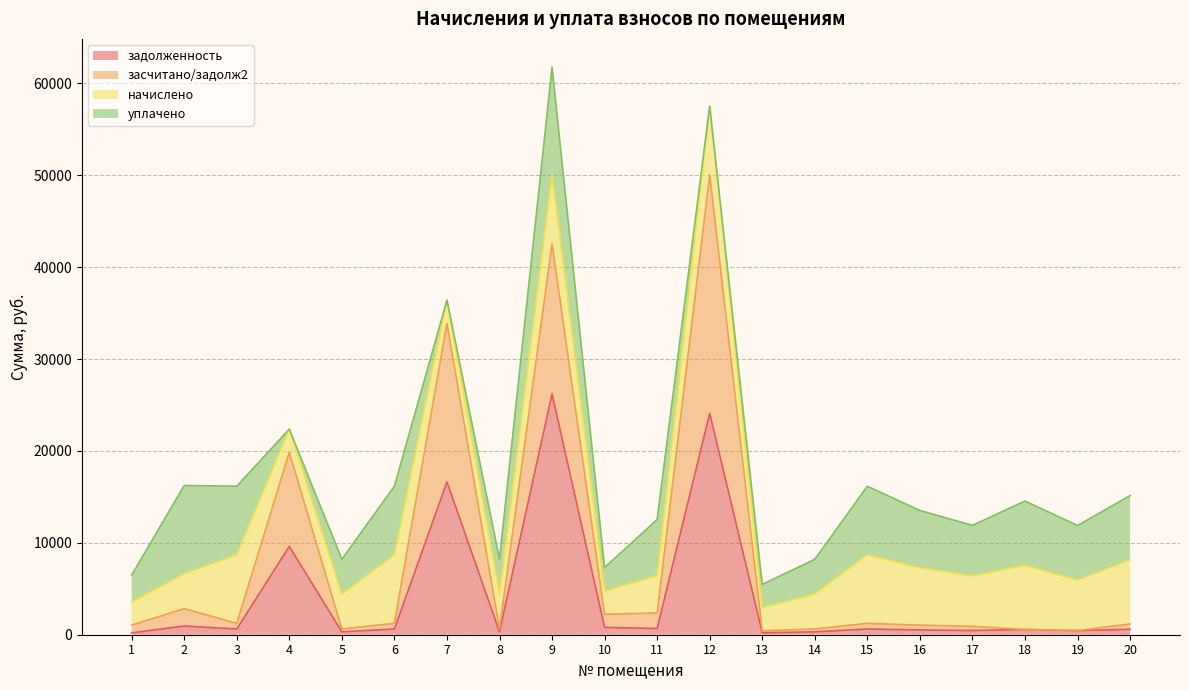

At which label does засчитано/задолж2 first exceed 1237?

2